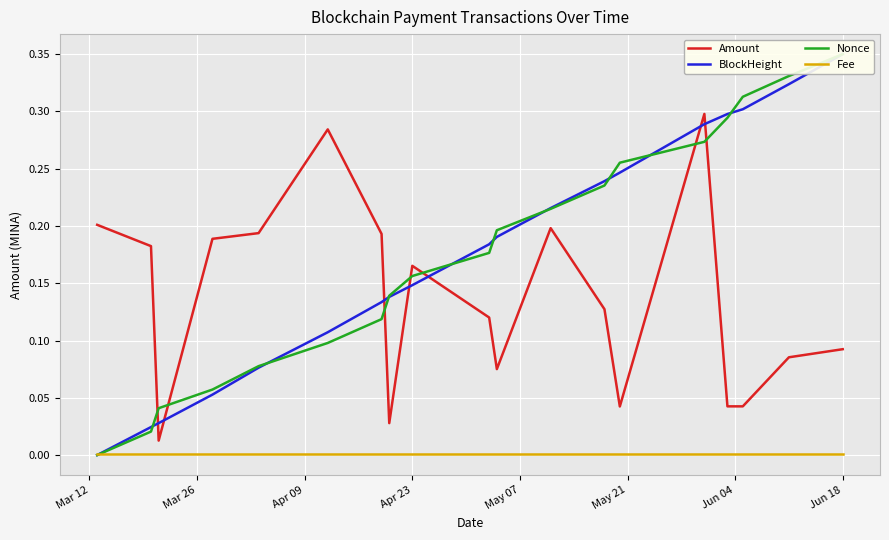

Does the chart display data point markers on the line(s)?

No